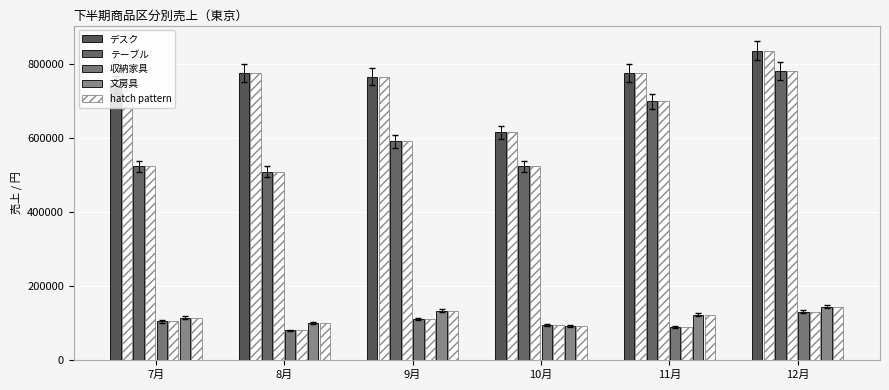

Count the number of categories in the chart.

6